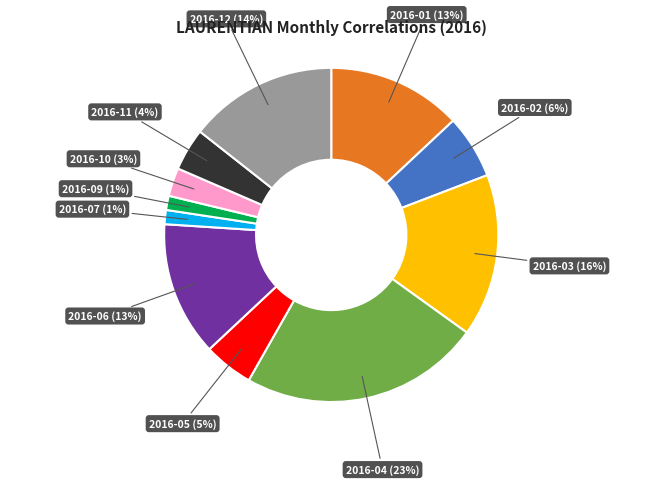

Does 2016-04 account for over 50% of the chart?

No